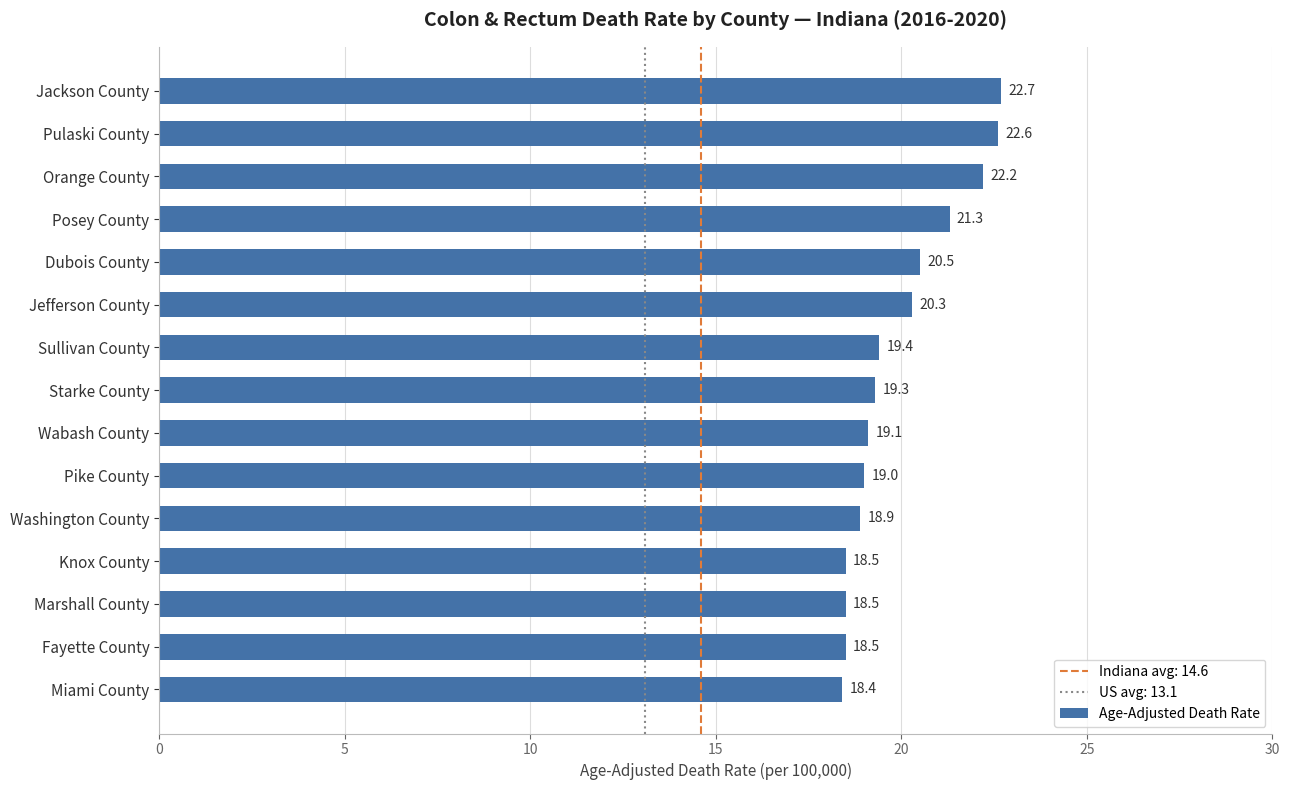

What is the difference between the second highest and minimum values?

4.2